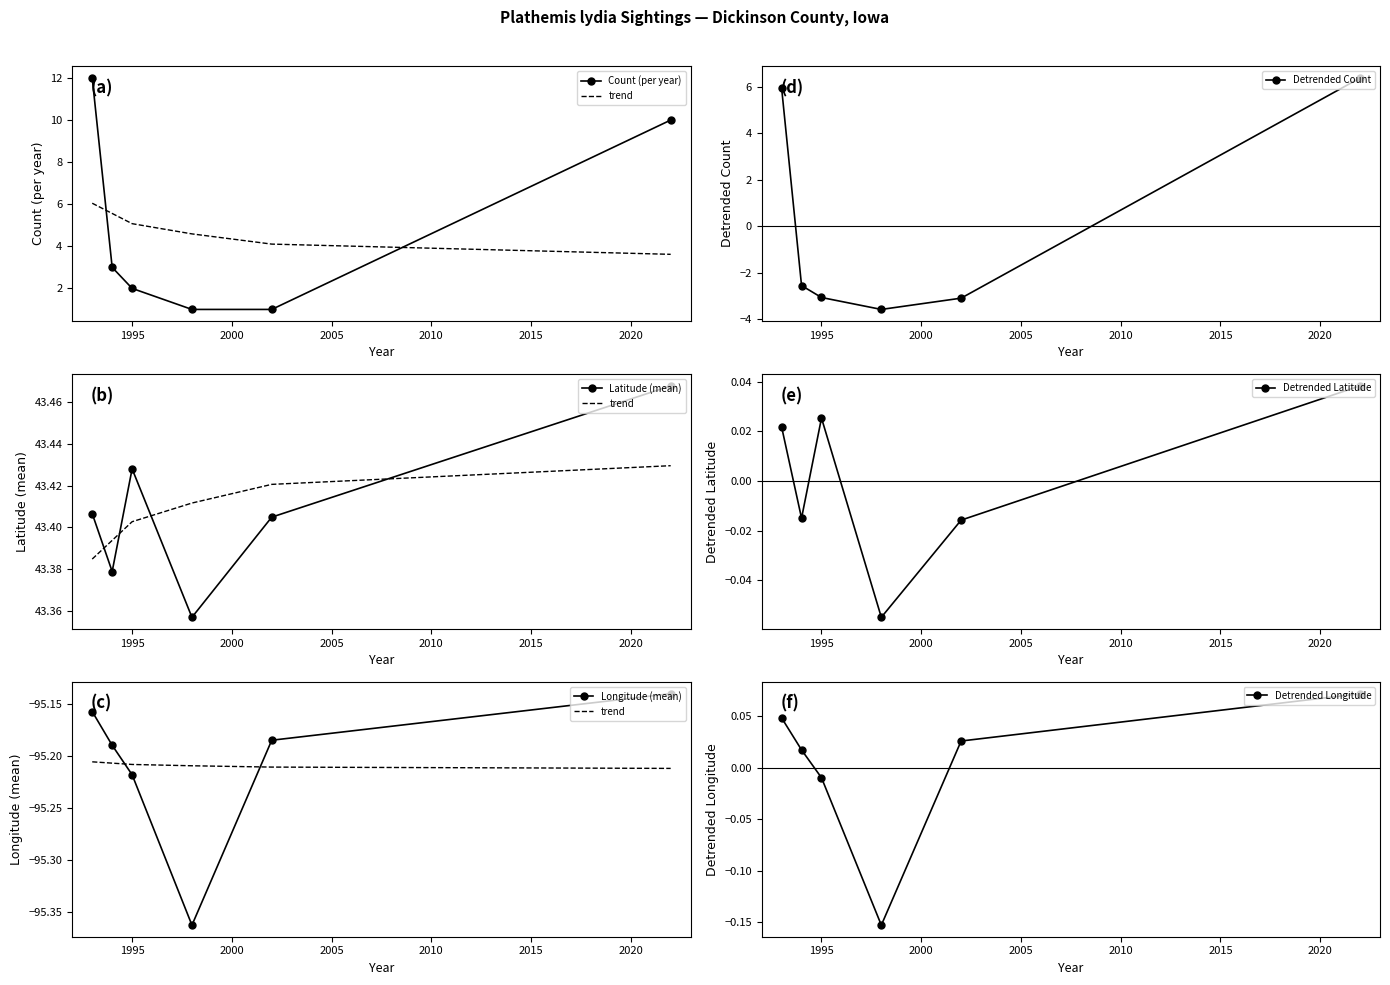

What is the value of the Detrended Count point at the 4th from the left?

-3.6